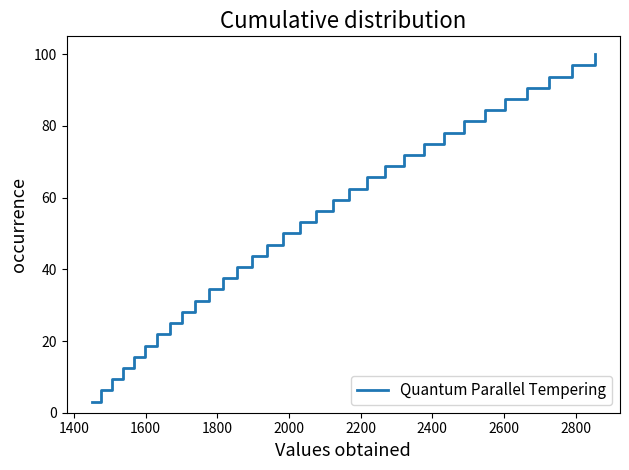

What is the difference between the maximum and minimum values?

96.9